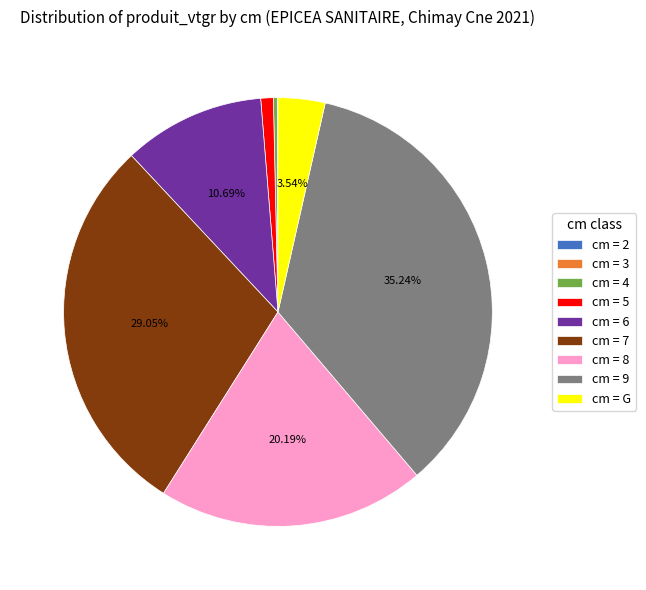

What is the largest slice in the pie chart?

cm = 9